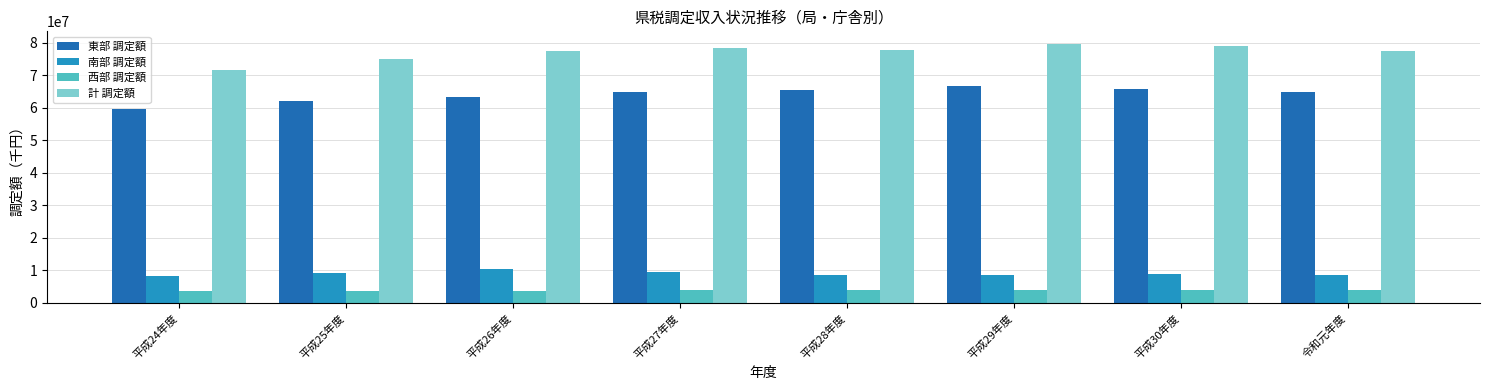

How many groups of bars are there?

8